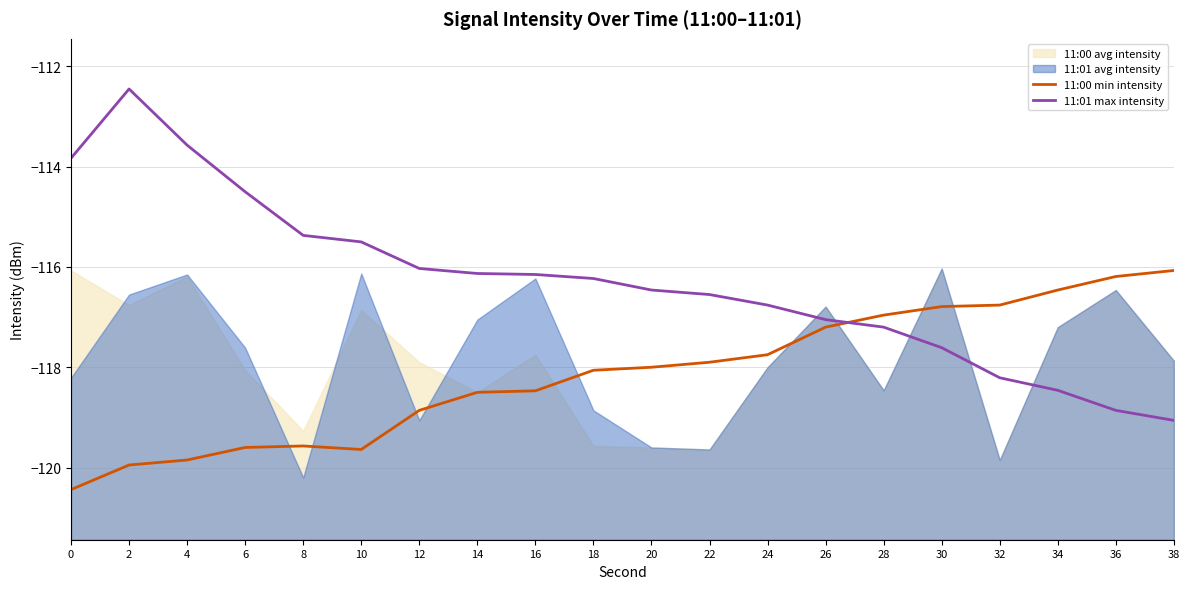

Is the value of 11:00 min intensity at 6 greater than the value of 11:01 max intensity at 0?

No